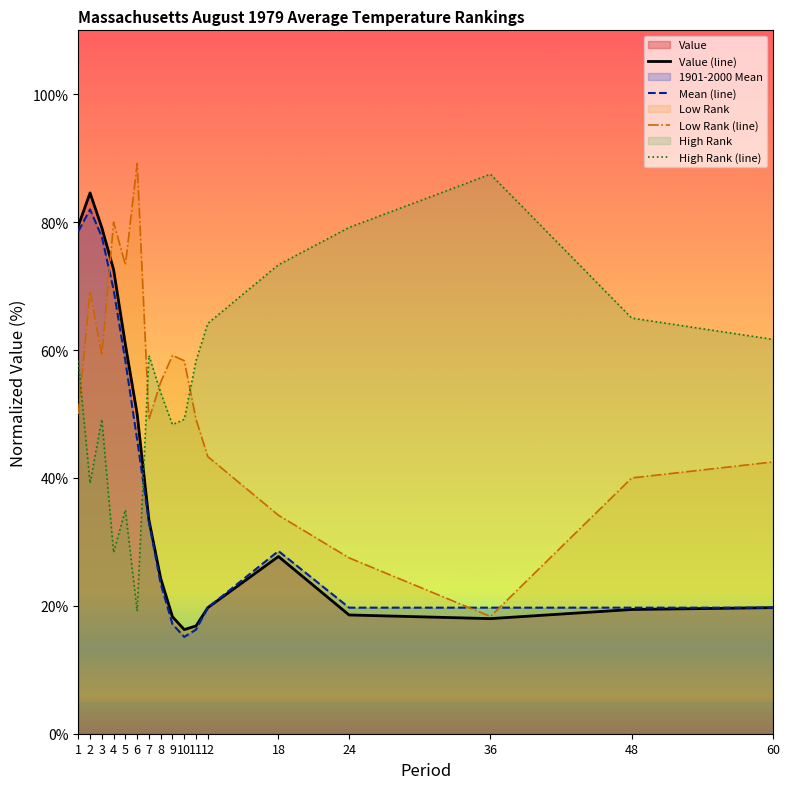

What is the average value of the High Rank (line) series?

54.6